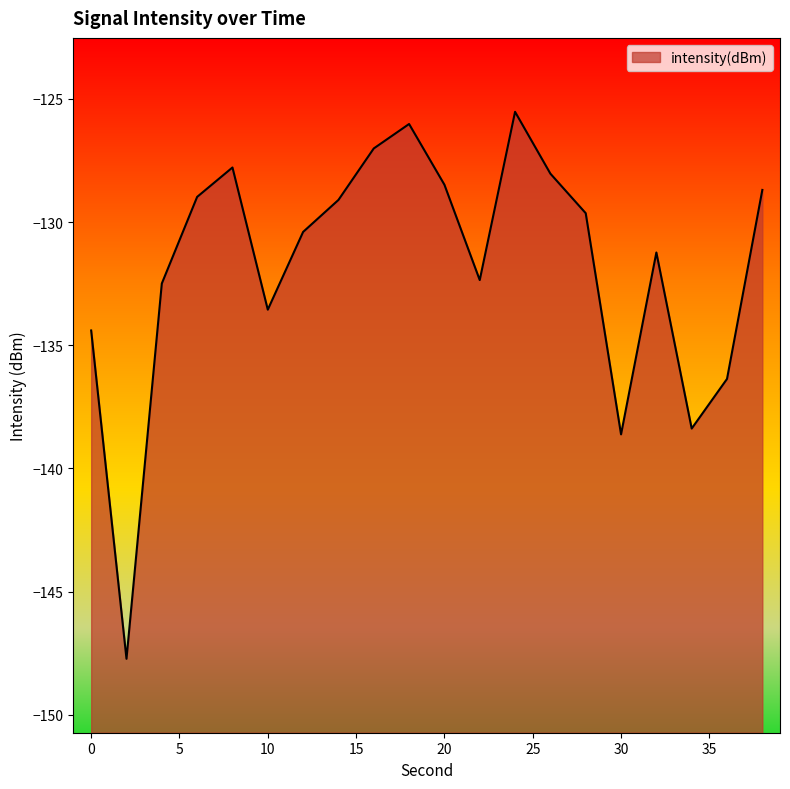

What is the difference between the maximum and second lowest values?

13.1